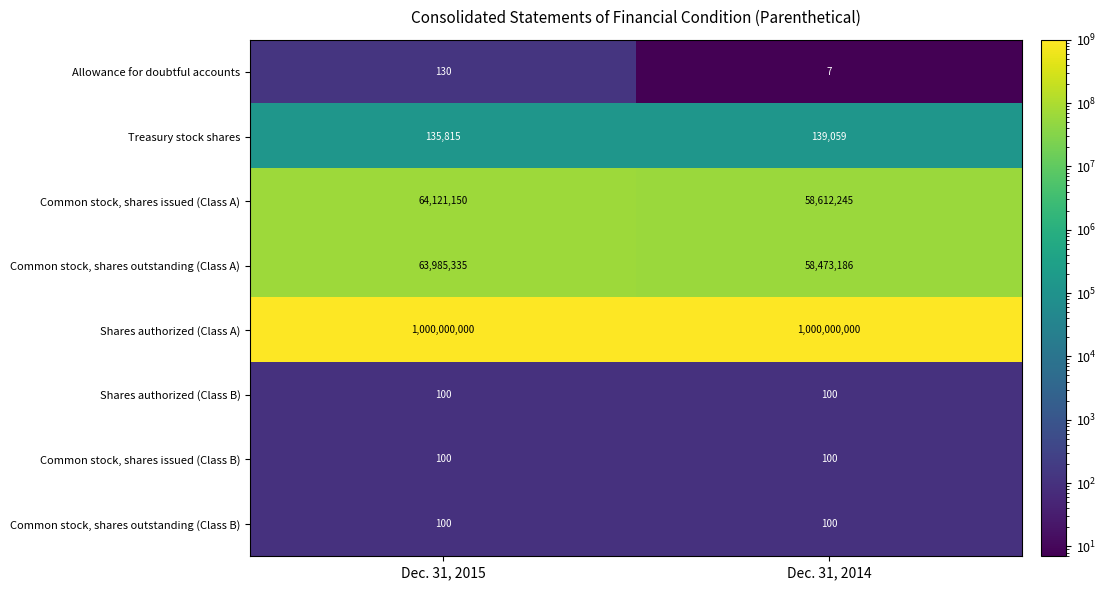

Reading left to right, extract all data points from this chart.

Allowance for doubtful accounts: Dec. 31, 2015=130	Dec. 31, 2014=7
Treasury stock shares: Dec. 31, 2015=135815	Dec. 31, 2014=139059
Common stock, shares issued (Class A): Dec. 31, 2015=64121150	Dec. 31, 2014=58612245
Common stock, shares outstanding (Class A): Dec. 31, 2015=63985335	Dec. 31, 2014=58473186
Shares authorized (Class A): Dec. 31, 2015=1000000000	Dec. 31, 2014=1000000000
Shares authorized (Class B): Dec. 31, 2015=100	Dec. 31, 2014=100
Common stock, shares issued (Class B): Dec. 31, 2015=100	Dec. 31, 2014=100
Common stock, shares outstanding (Class B): Dec. 31, 2015=100	Dec. 31, 2014=100